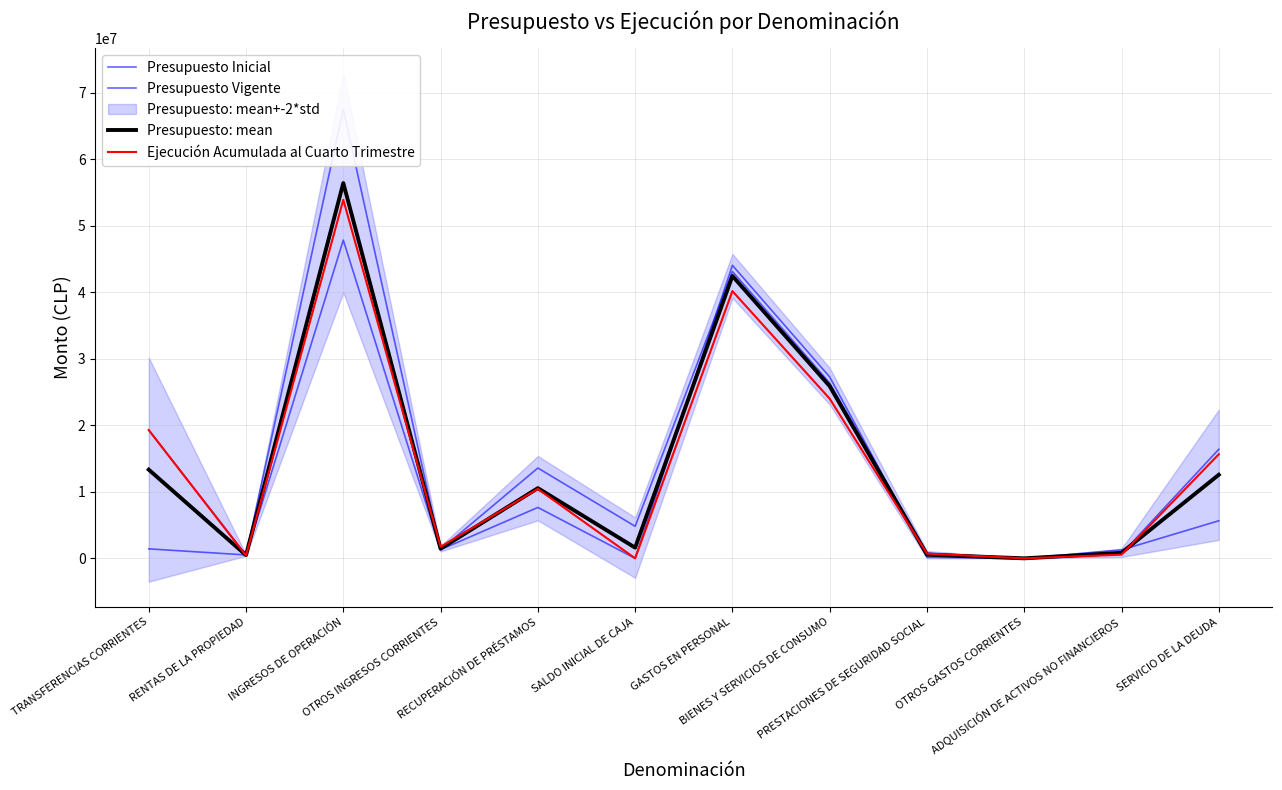

What is the total value across all series at ADQUISICIÓN DE ACTIVOS NO FINANCIEROS?

3311161.3